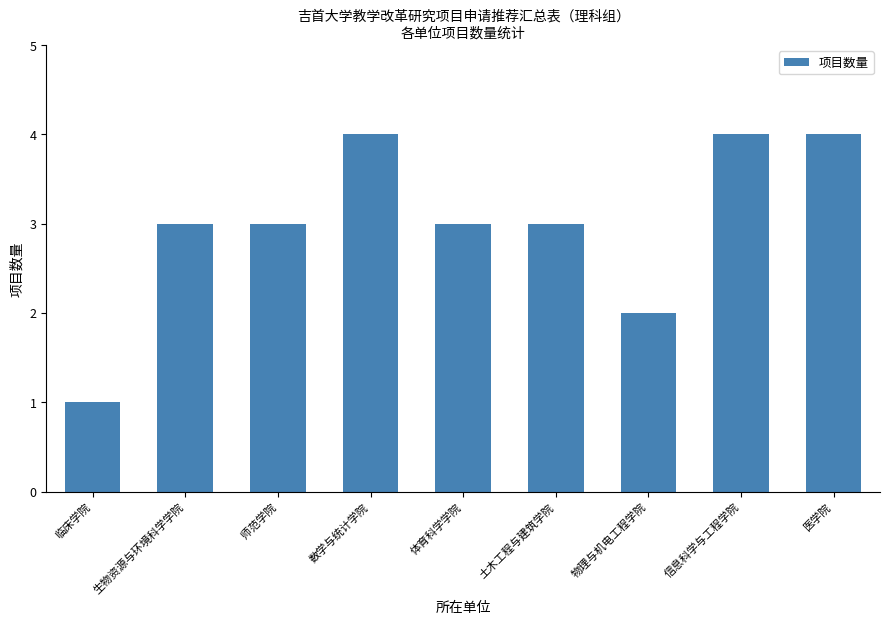

What is the maximum value shown in the chart?

4